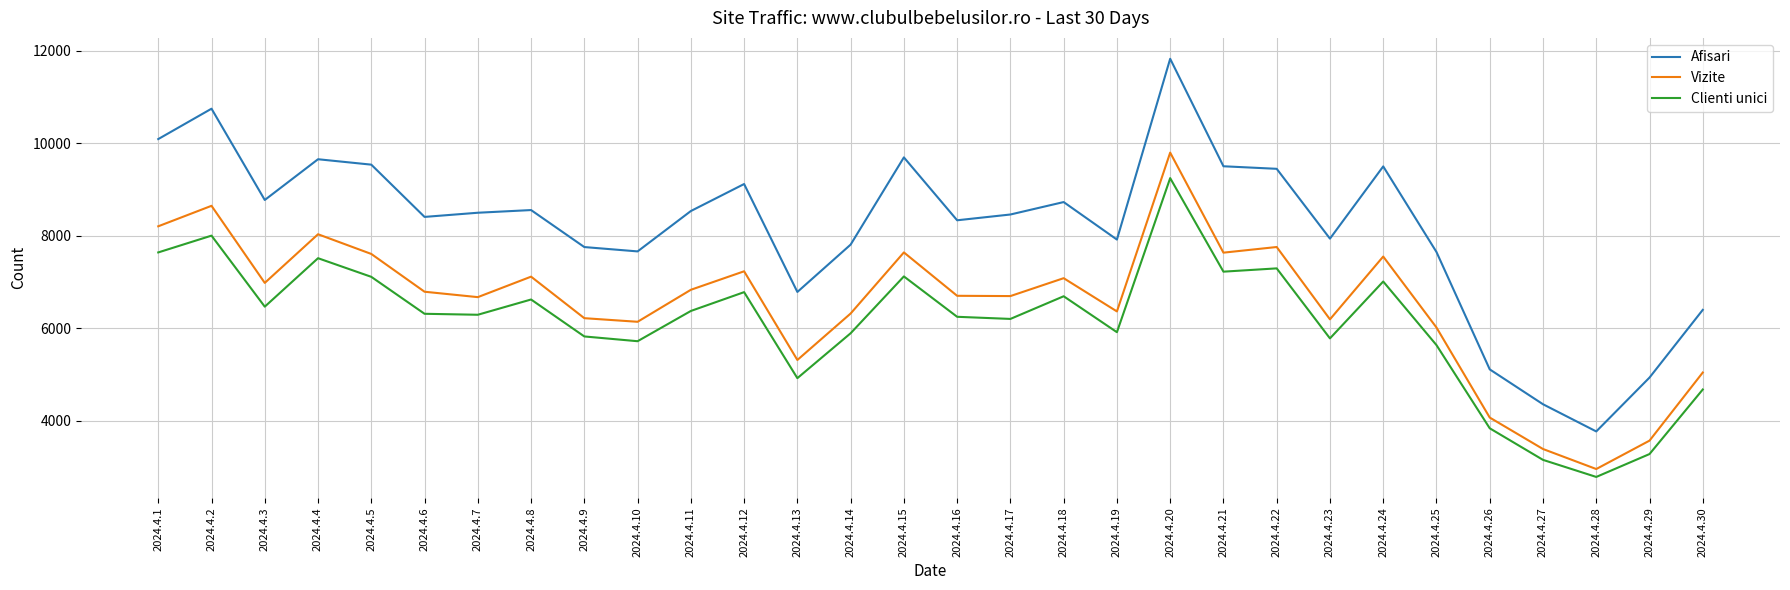

At which category does Clienti unici reach its first local valley?

2024.4.3